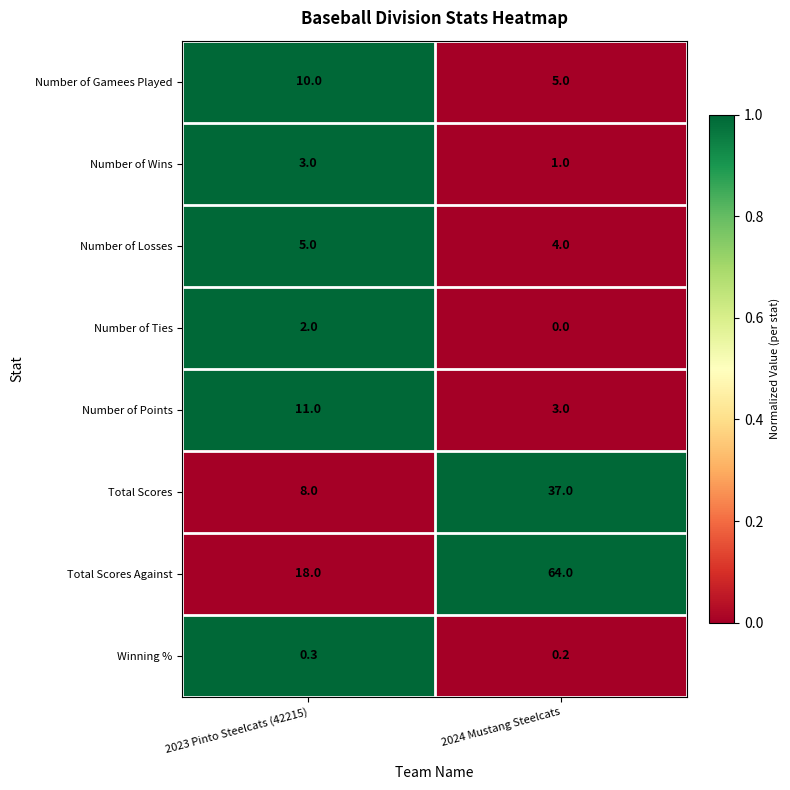

Where is Total Scores nearest to the value 22?

2023 Pinto Steelcats (42215)